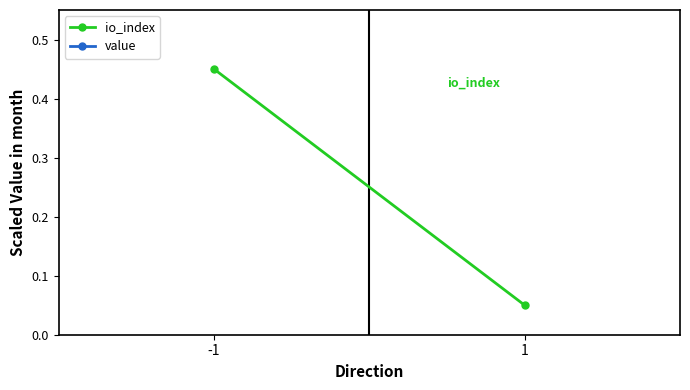

Between -1 and 1, which series saw the biggest shift?

io_index